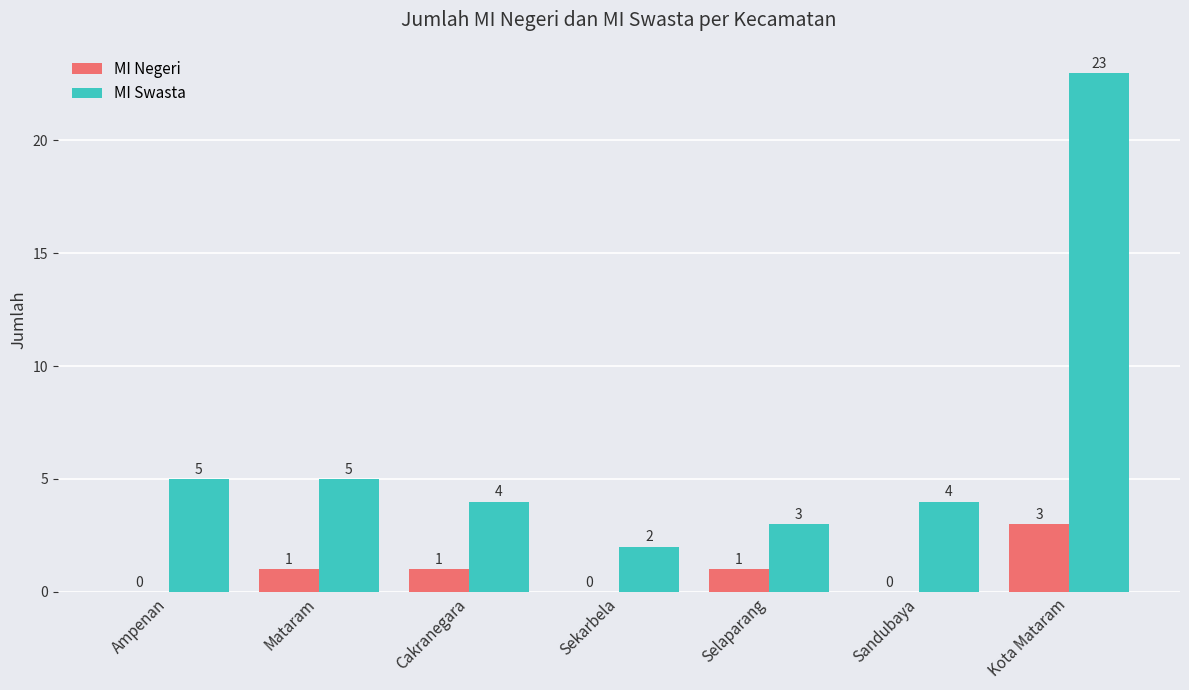

Reading right to left, list all the values displayed in this chart.

MI Negeri: 3	0	1	0	1	1	0
MI Swasta: 23	4	3	2	4	5	5